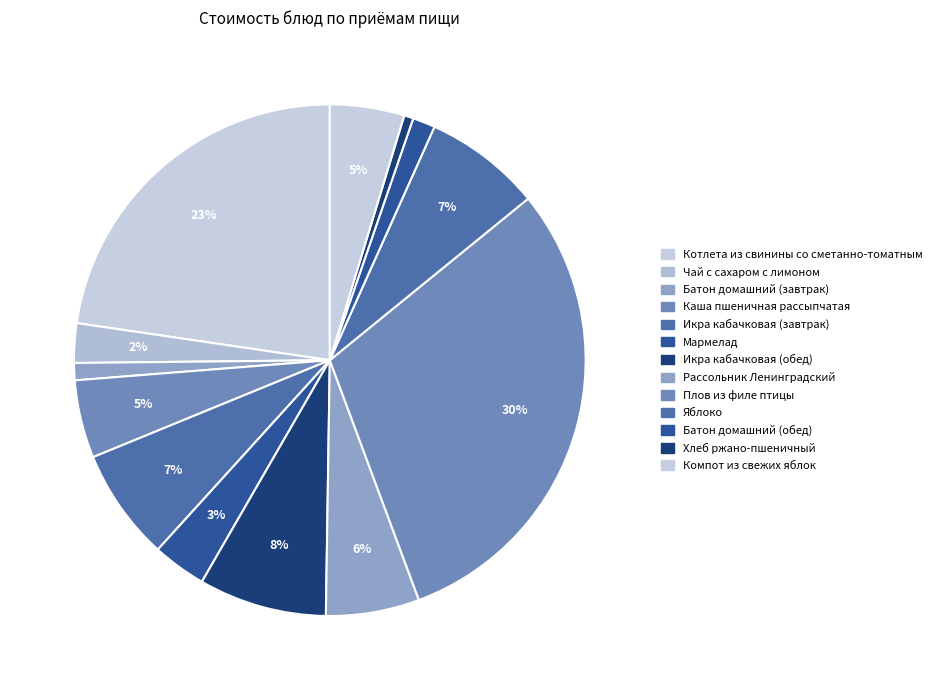

Count the number of slices in the pie.

13